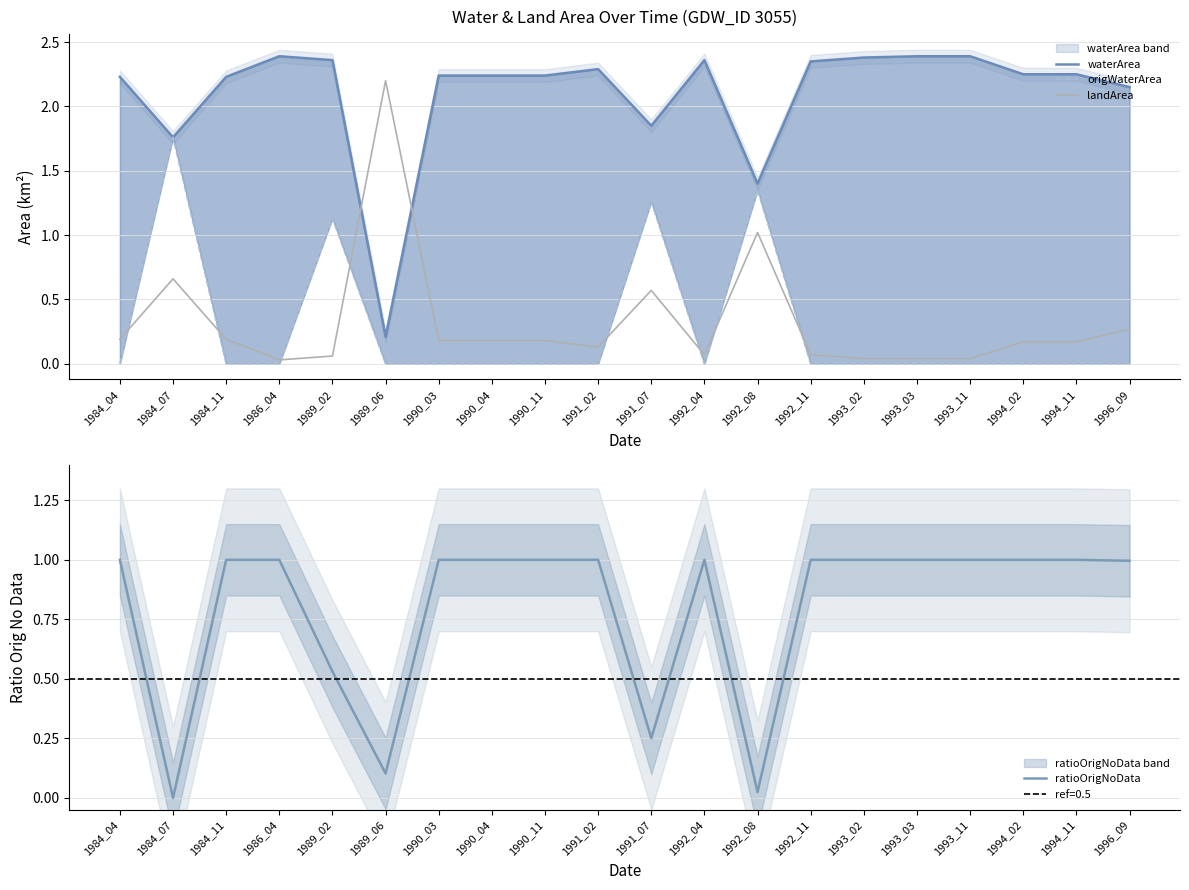

How many intersections are there between ratioOrigNoData and origWaterArea?

8